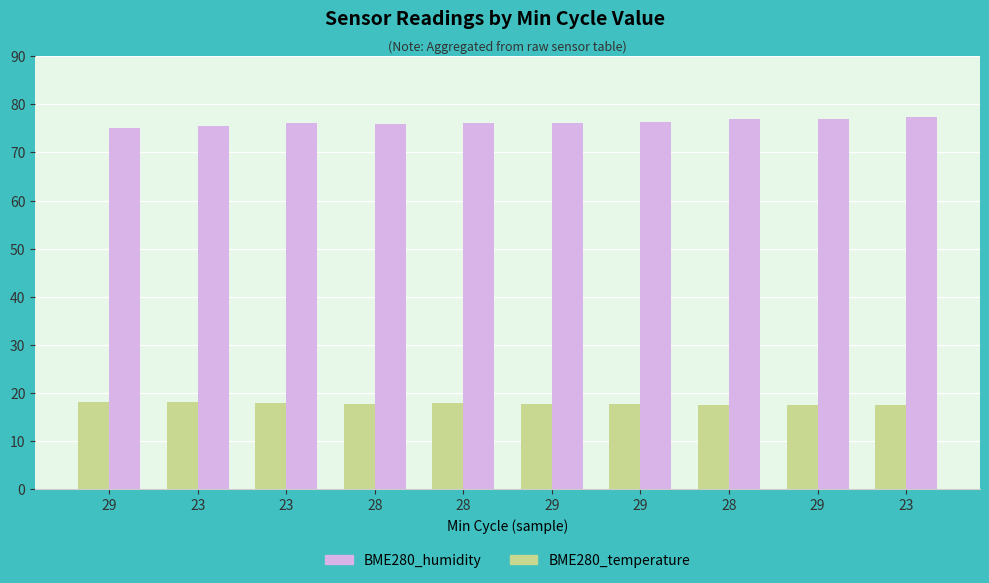

What is the label of the 10th bar from the left?

23